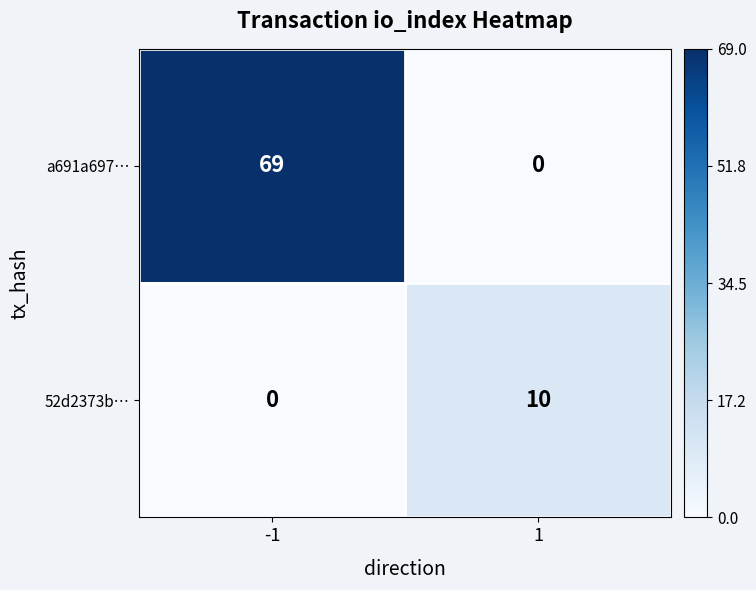

What is the difference between the maximum and minimum values in the a691a697… series?

69